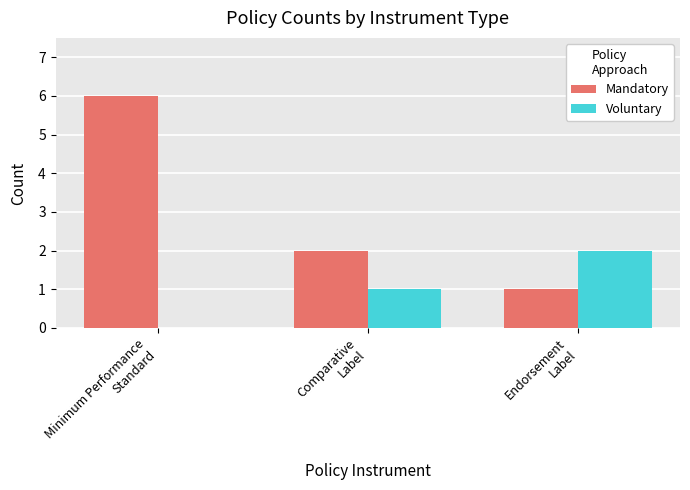

What is the greatest value displayed?

6